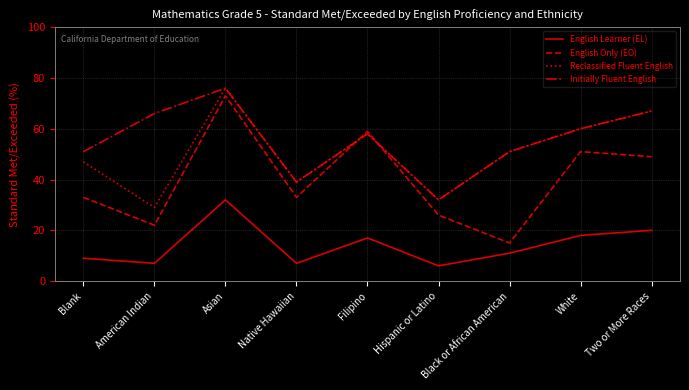

What is the minimum value shown in the chart?

6